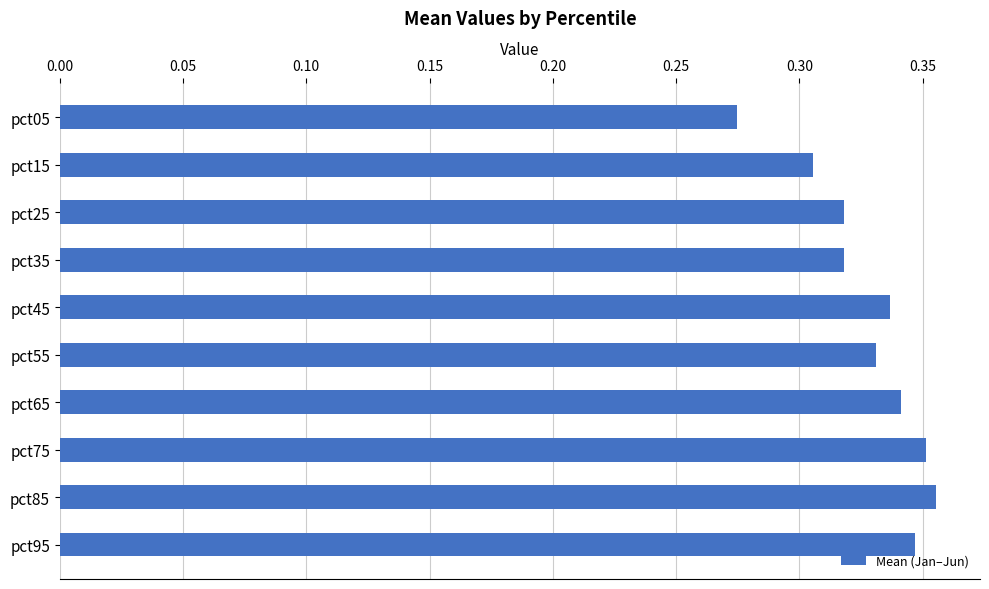

What is the sum of all values?

3.3